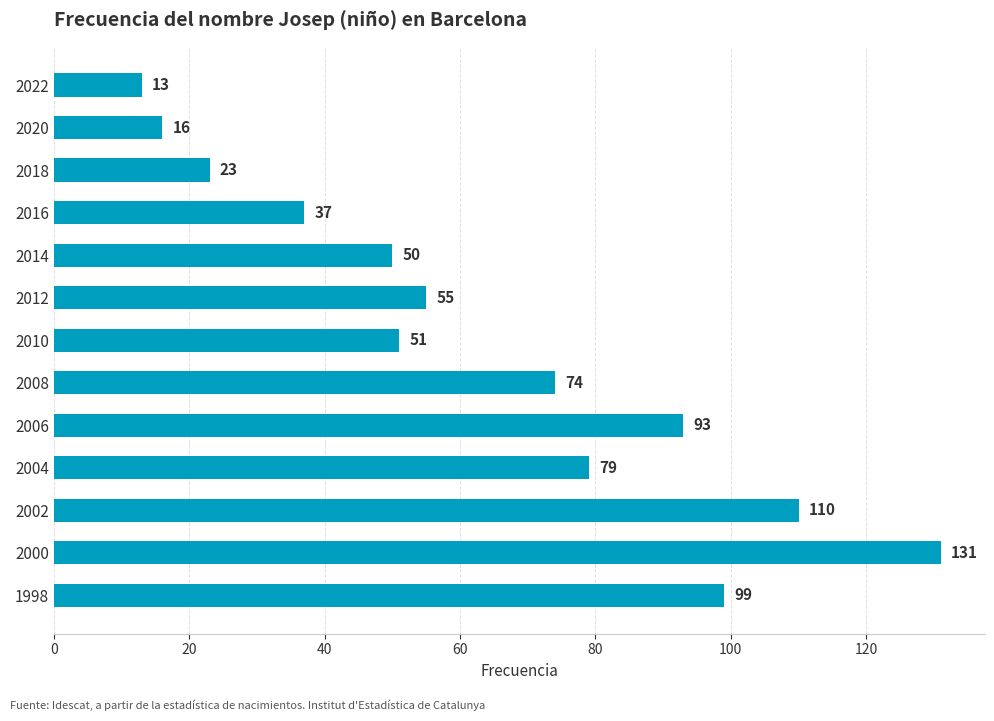

How many distinct data groups are displayed?

1